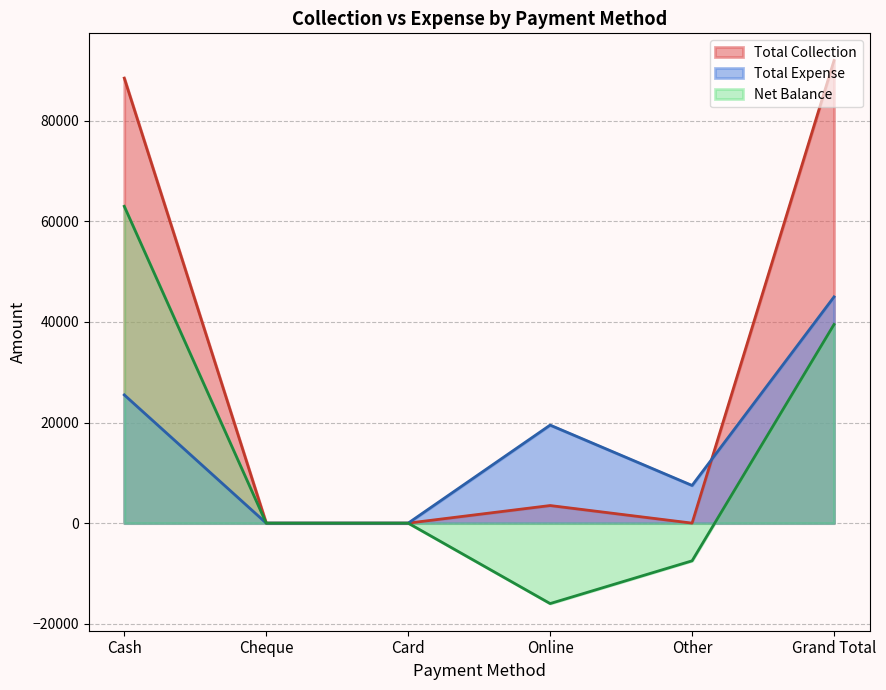

List the series in order of their peak value, highest first.

Total Collection, Net Balance, Total Expense